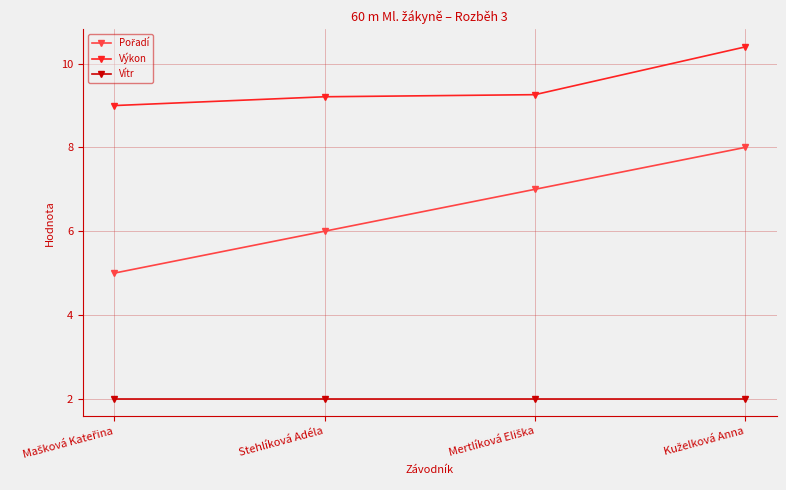

What is the value of the Výkon point at the 1st from the left?

9.0